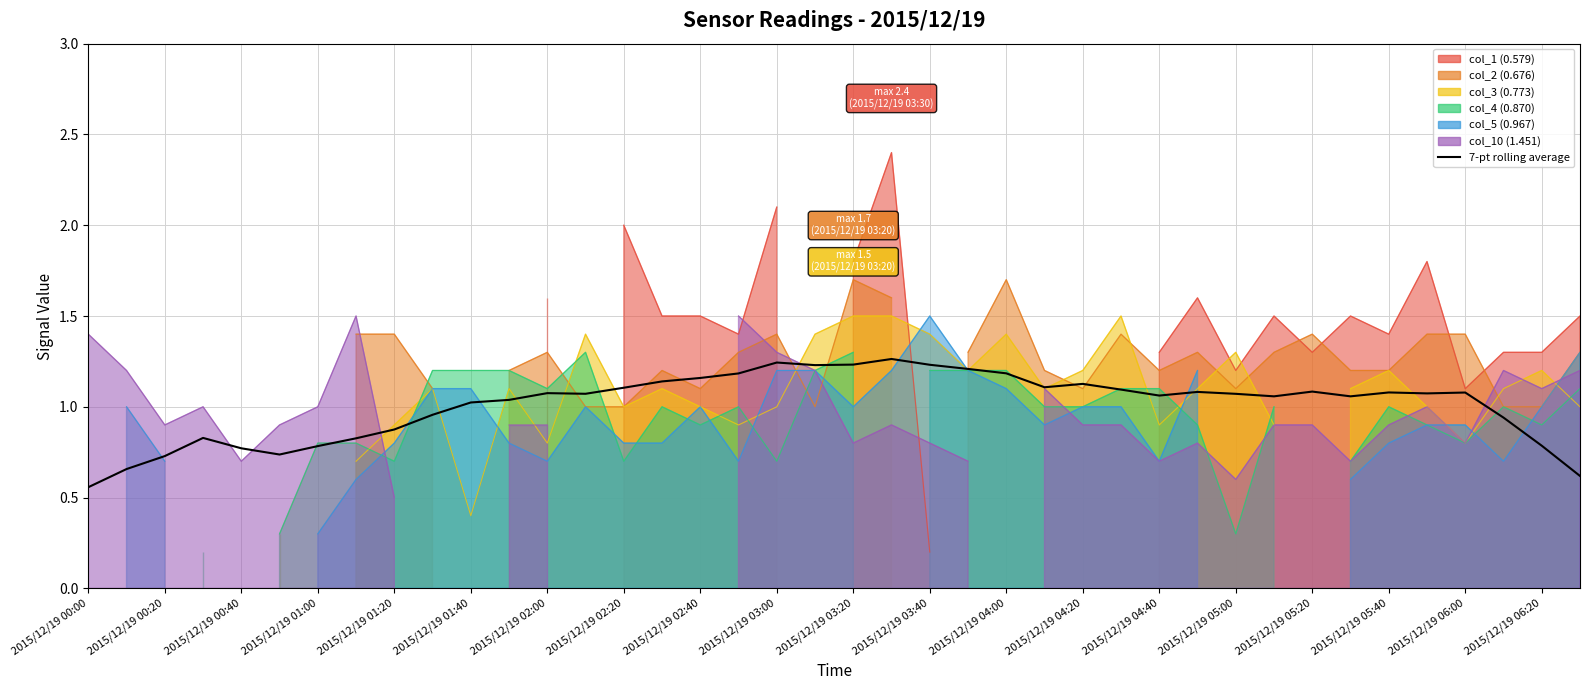

What is the sum of all values?

40.4